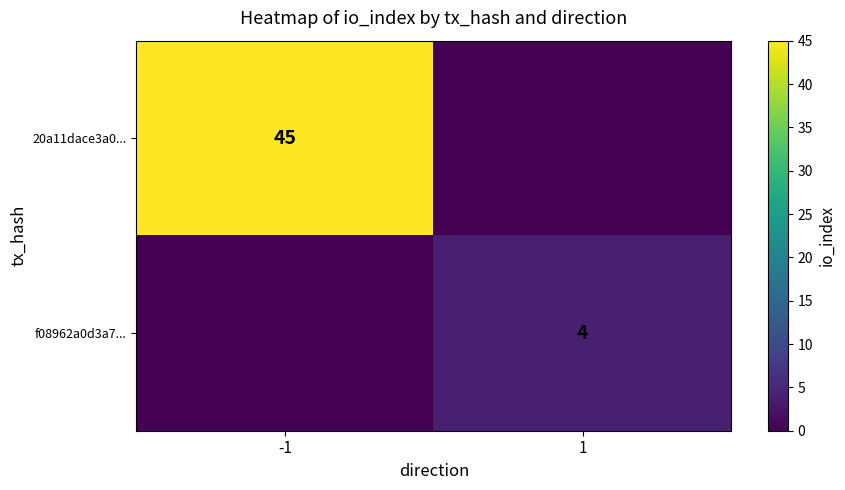

At how many categories does at least one series exceed 26?

1